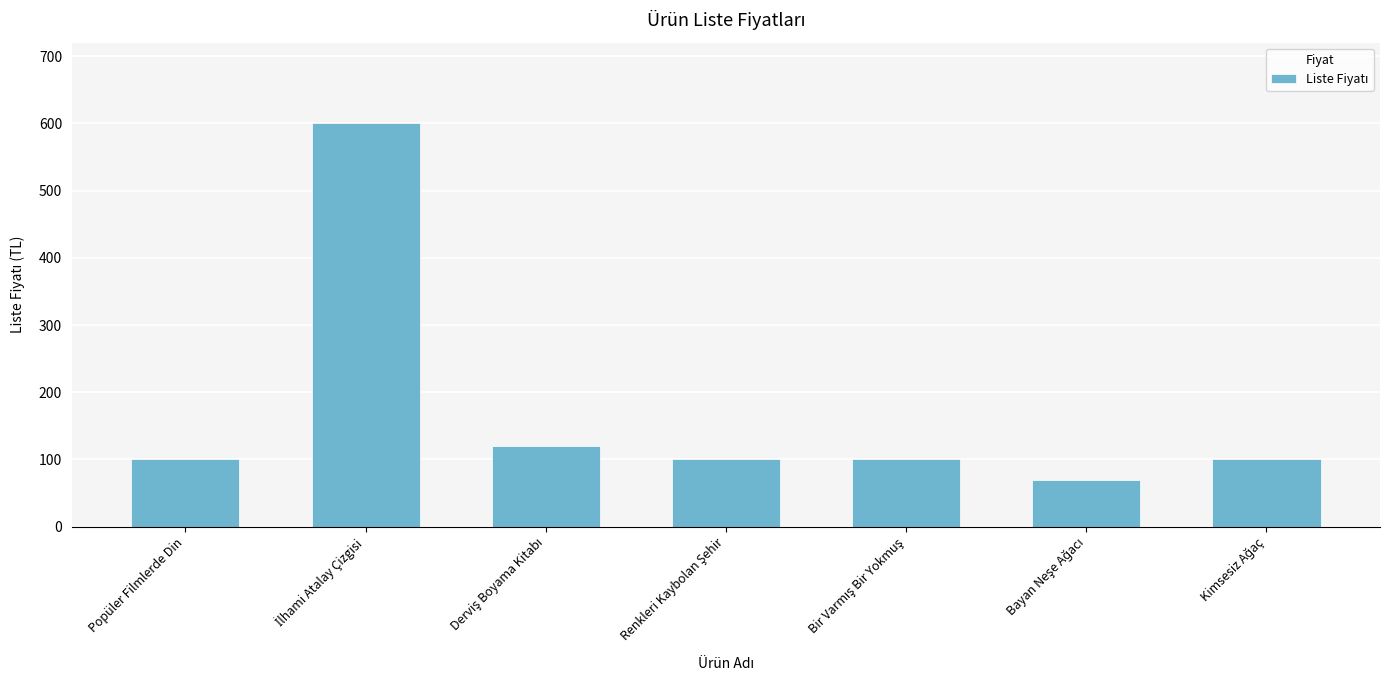

What is the difference between the maximum and minimum values?

530